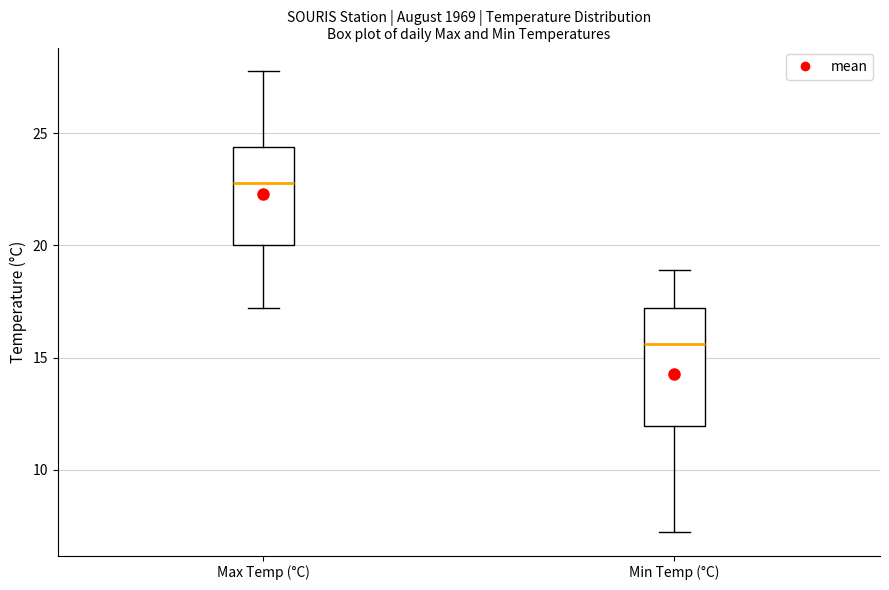

Which box has the highest median line?

Max Temp (°C)